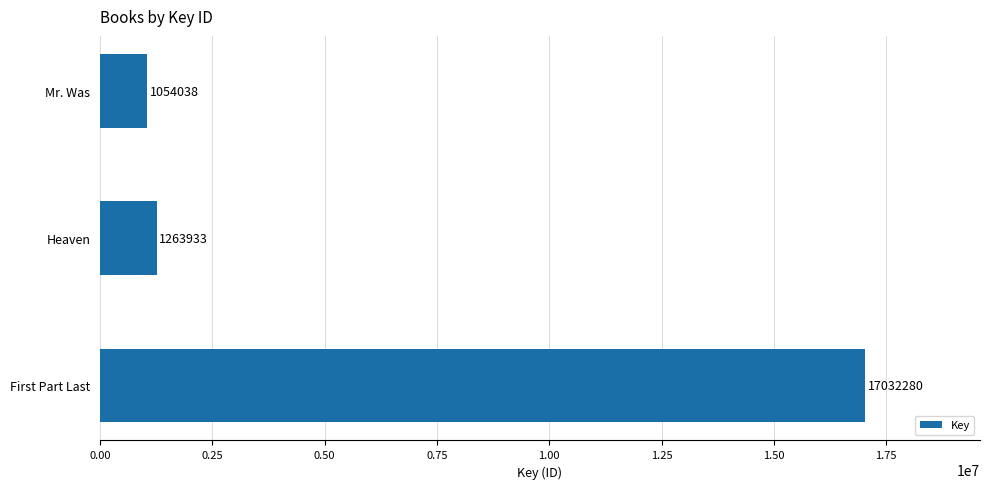

List the labels in order of value, largest first.

First Part Last, Heaven, Mr. Was